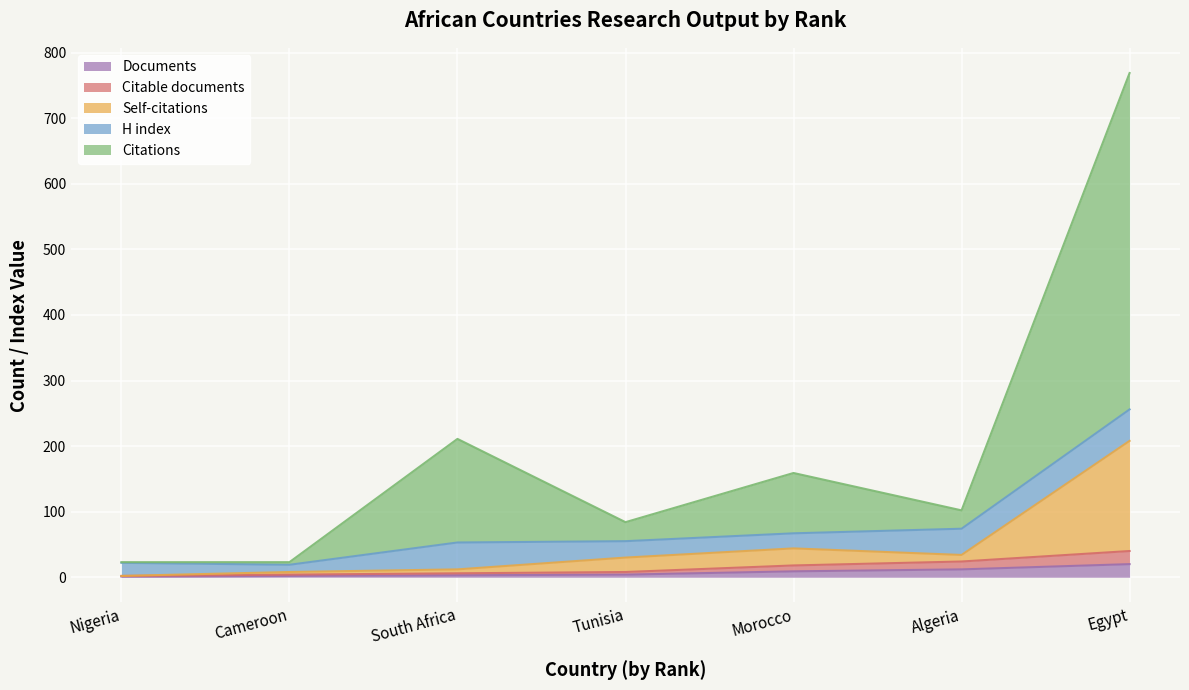

Is the value of Citations at Tunisia greater than the value of Citable documents at Egypt?

Yes